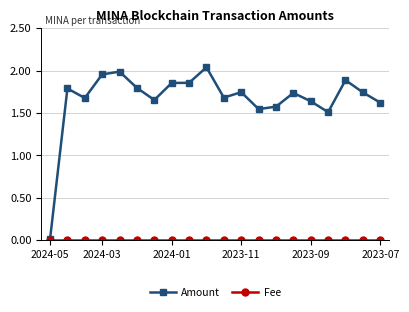

True or false: Amount has more than 0 points higher than both neighbors.

True